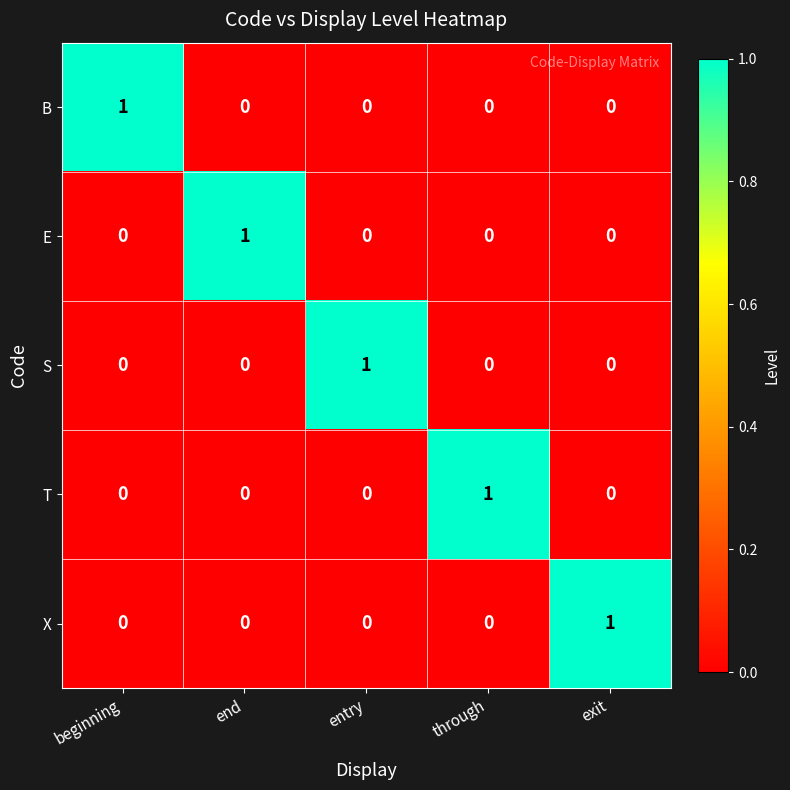

At how many categories does at least one series exceed 0?

5